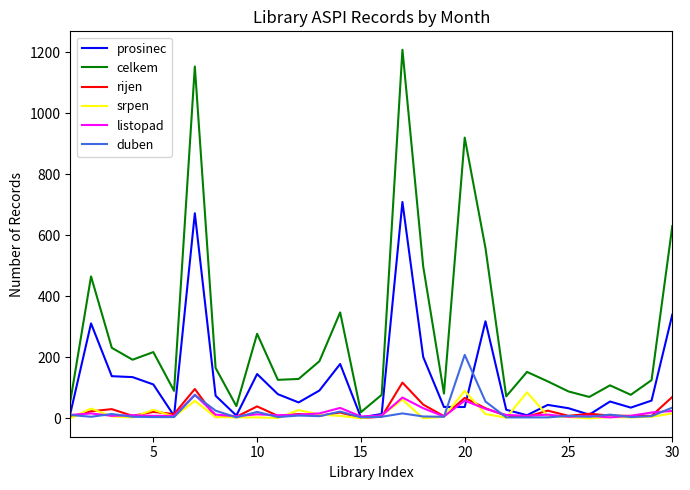

Rank the series by their maximum value, from lowest to highest.

listopad, srpen, rijen, duben, prosinec, celkem